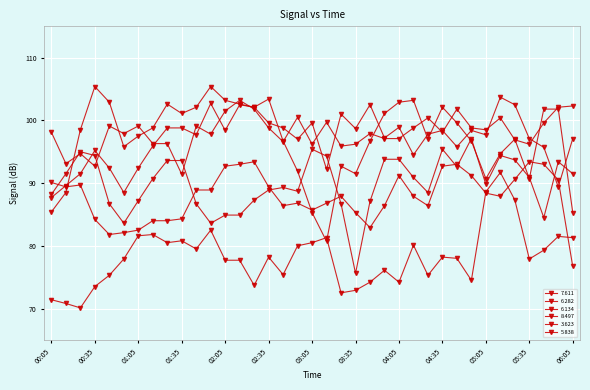

Which series has the largest total across all categories?

3.623